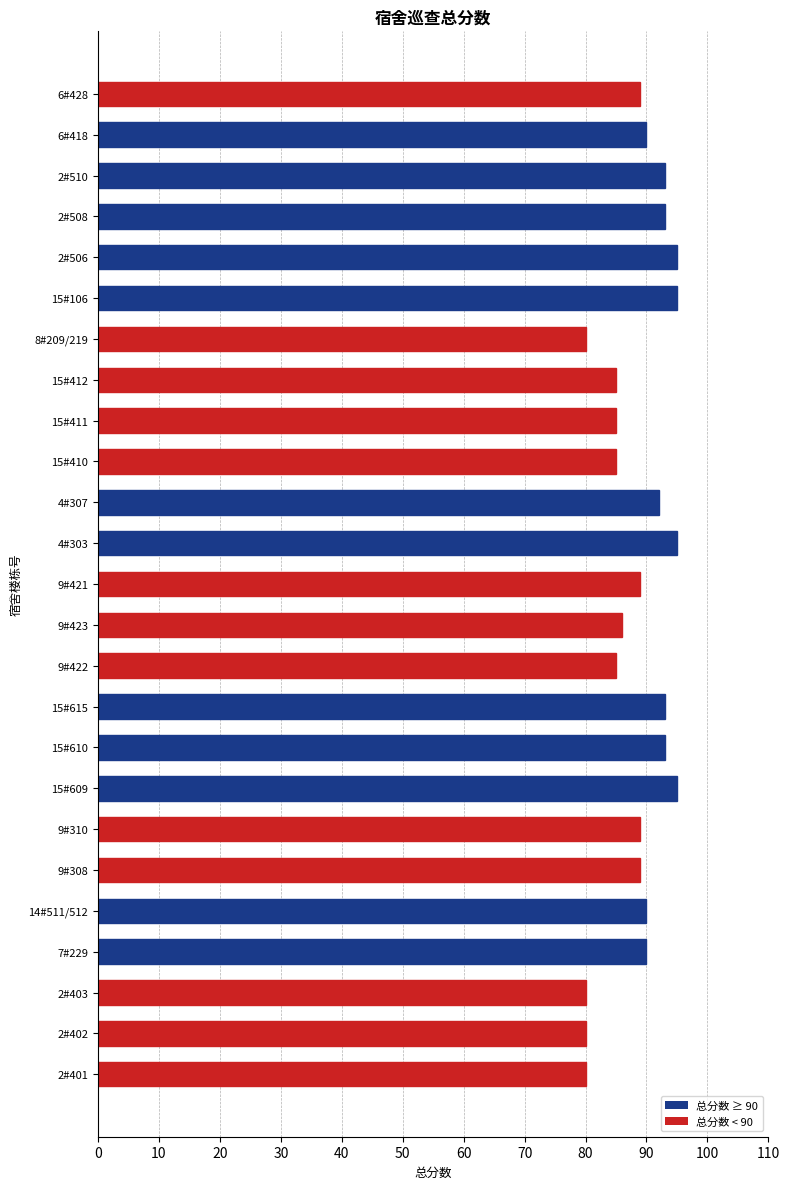

The value at 9#310 is 160. True or false?

False